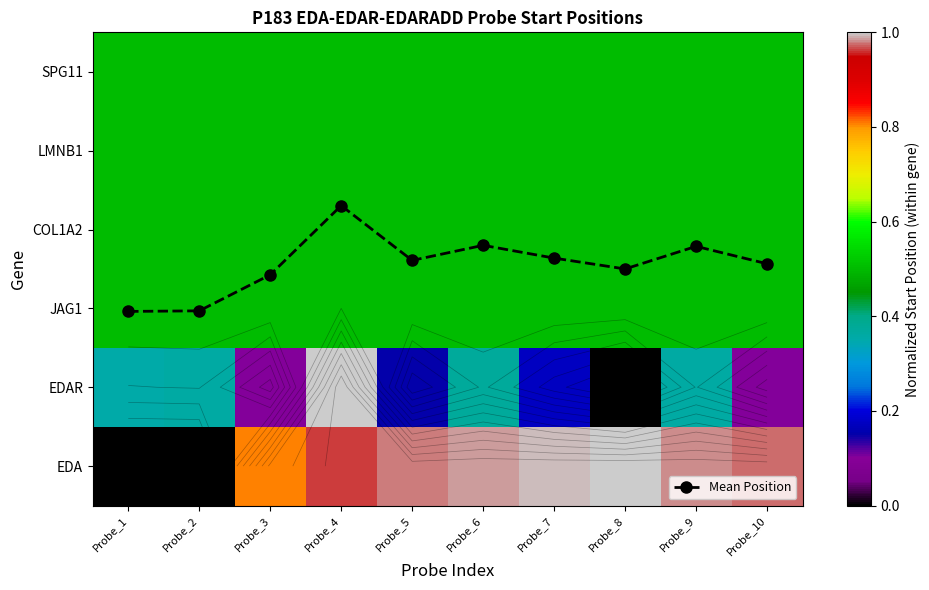

Which series has the largest range (max minus min)?

Mean Position